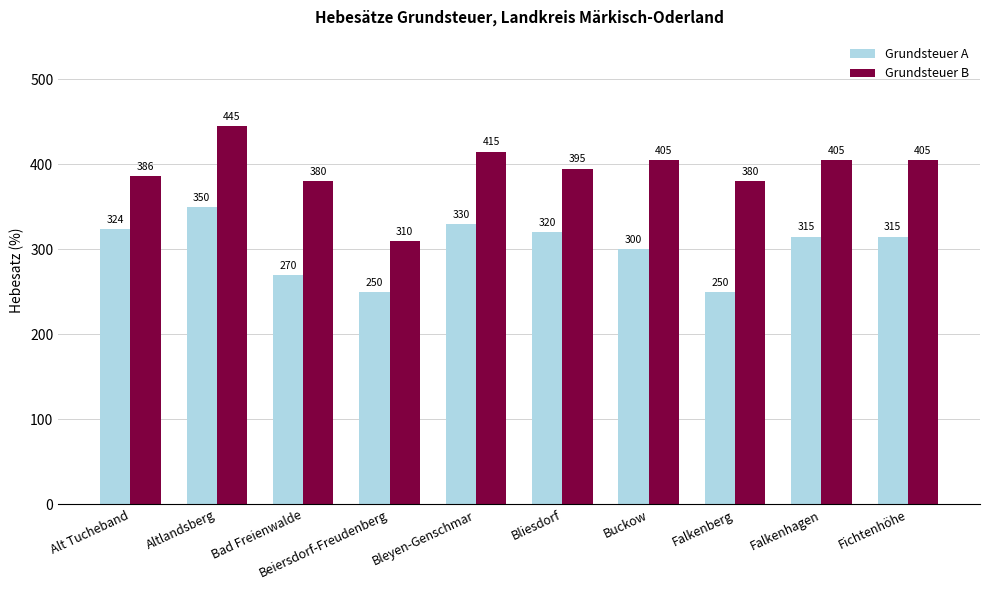

How many distinct data groups are displayed?

2